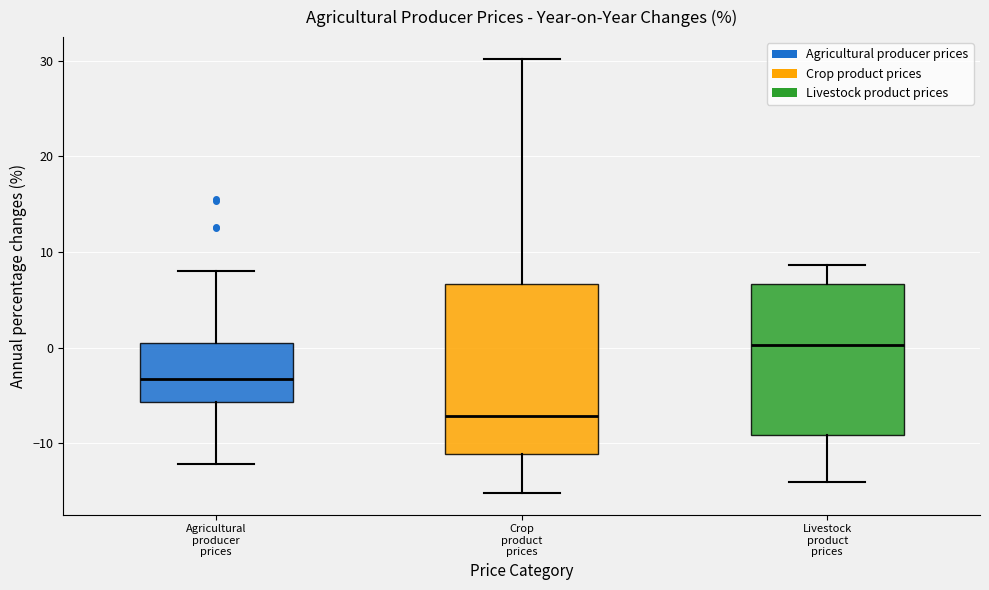

Reading left to right, read every box against the y-axis: the position of its median line, the range the box covers, and the ends of its whiskers. The values are not printed on the chart, so give them approximately, as read against the axis.

Agricultural producer prices: median -3, box -6 to 1, whiskers -12 to 8
Crop product prices: median -7, box -11 to 7, whiskers -15 to 30
Livestock product prices: median 0, box -9 to 7, whiskers -14 to 9